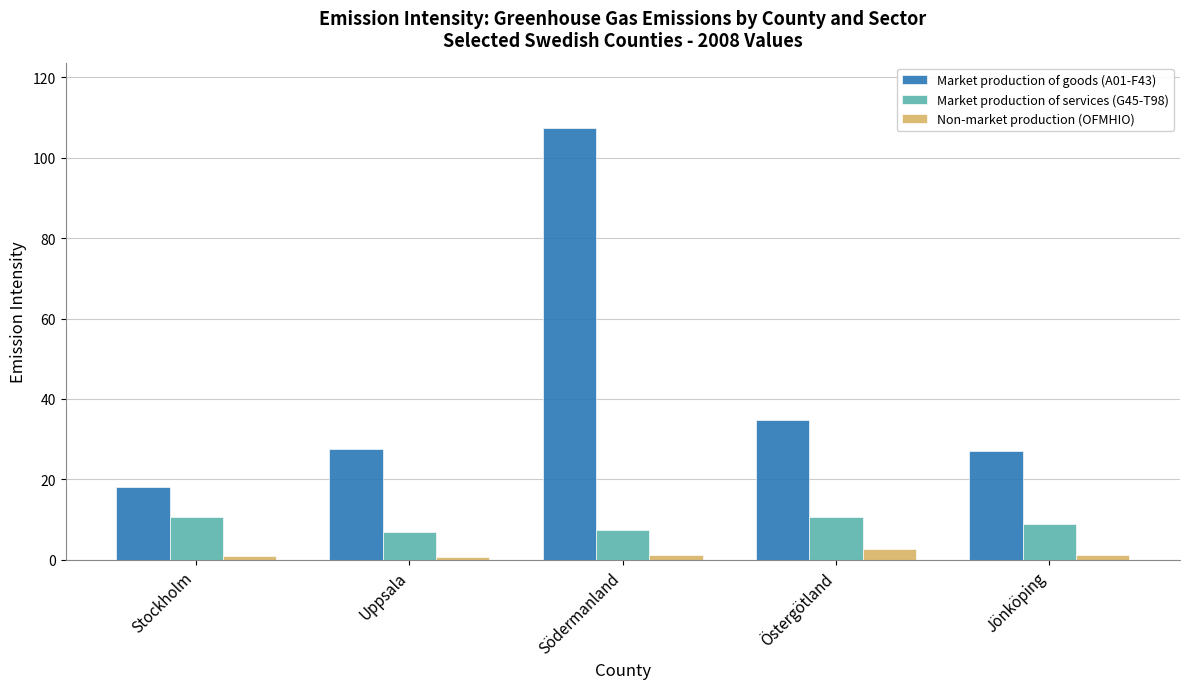

What is the maximum value shown in the chart?

107.5